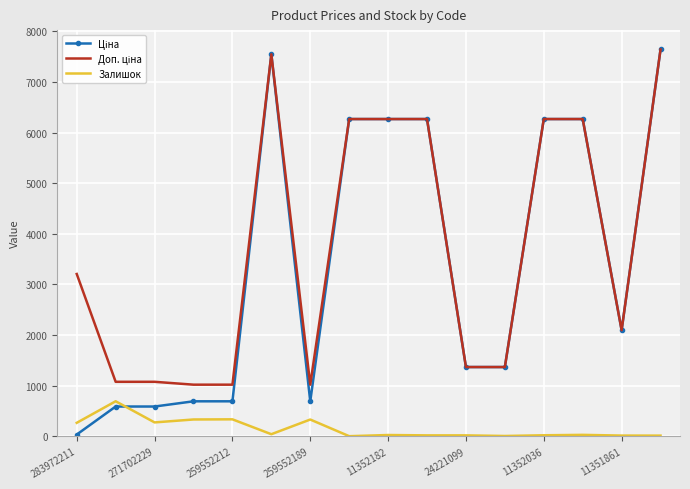

What is the maximum value shown in the chart?

7641.9